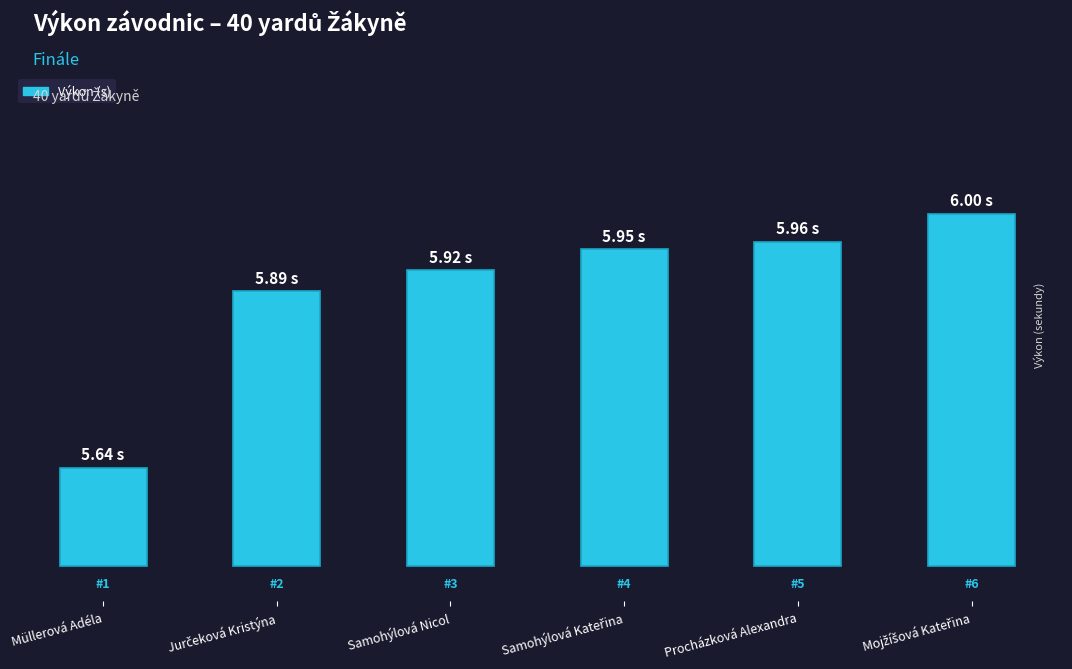

What is the difference between the values at Müllerová Adéla and Procházková Alexandra?

0.3